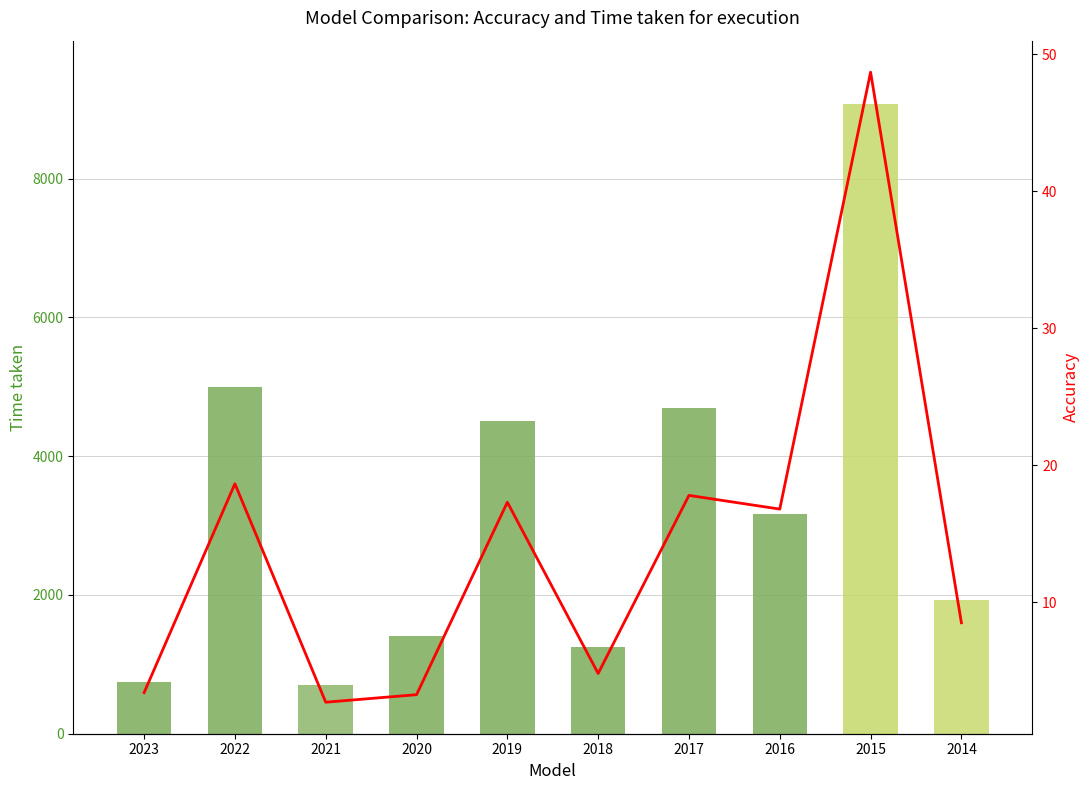

What is the value of the Price (man-yen) bar at the 2nd from the left?

5000.0